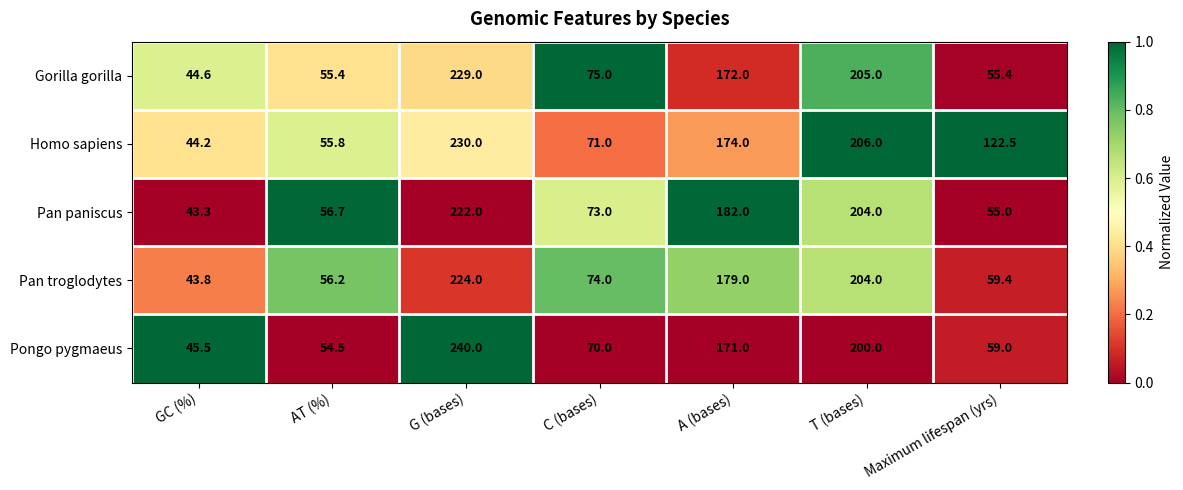

What is the maximum value shown in the chart?

240.0